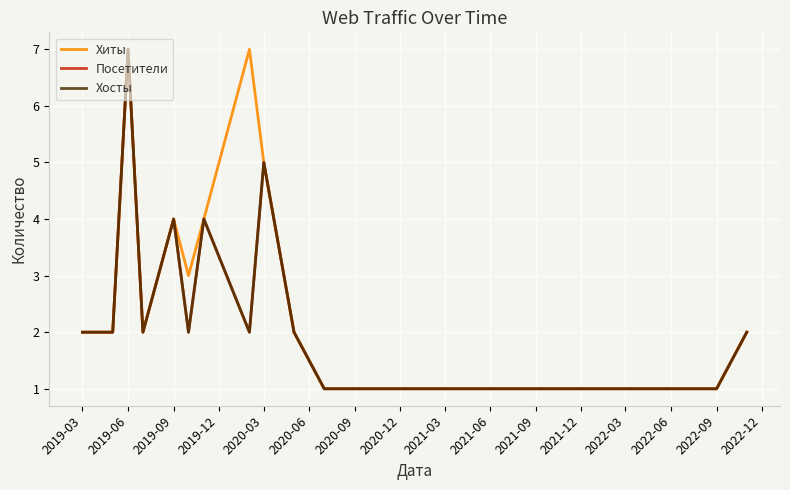

Is this an area chart (filled region under the line)?

No